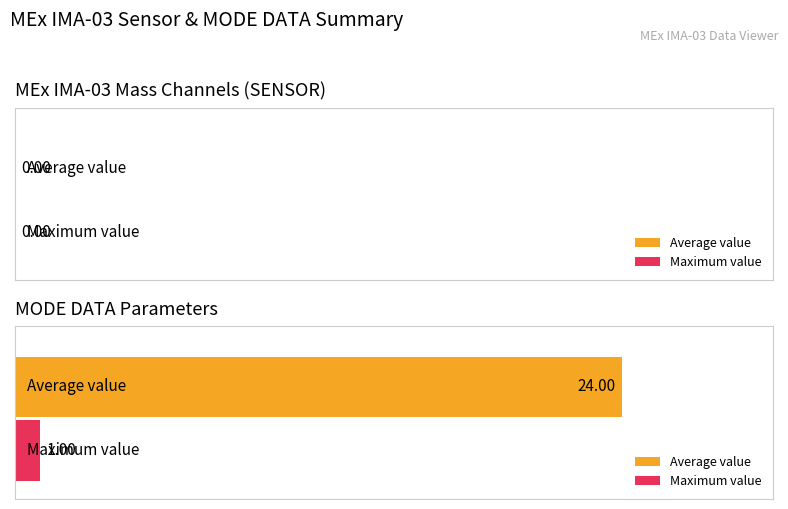

Rank the series by their maximum value, from lowest to highest.

Maximum value, Average value